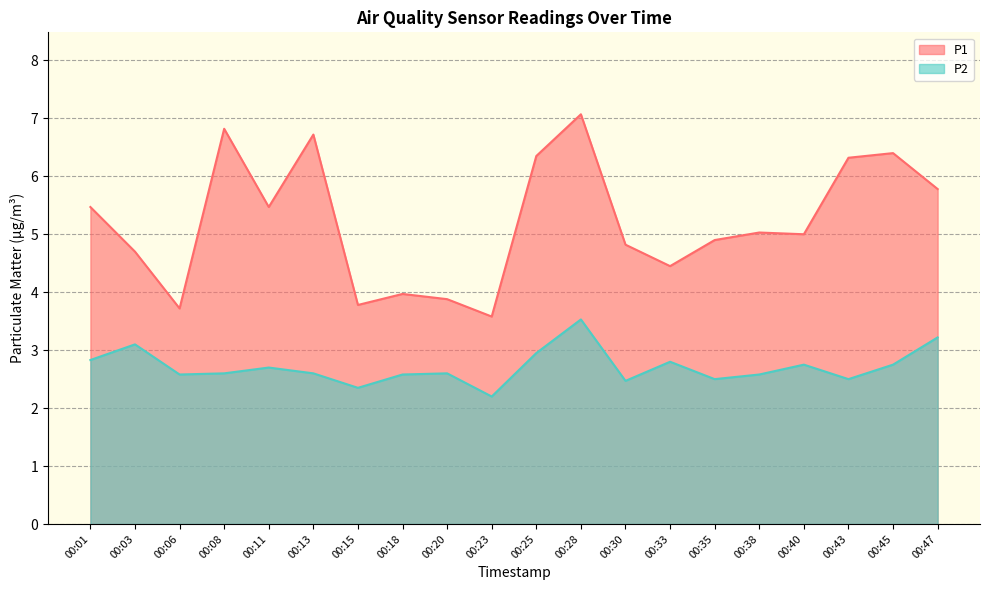

What is the spread (max minus min) of values at 00:06?

1.1